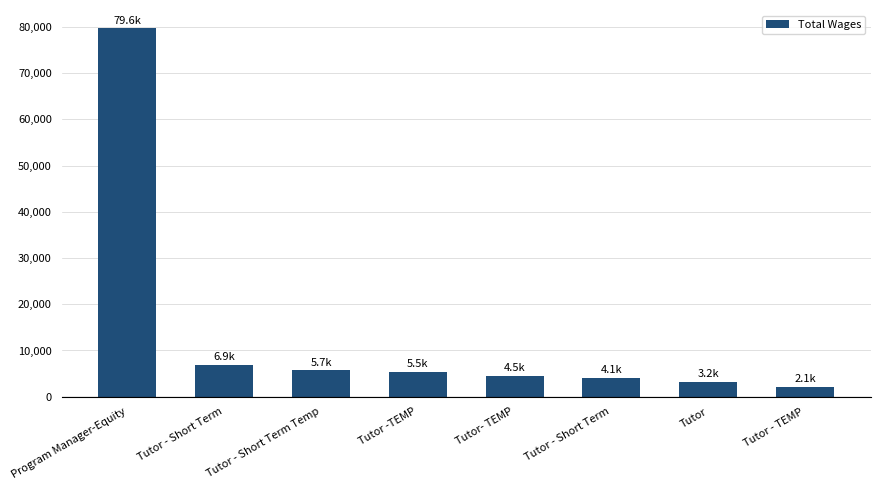

How many data points does each series have?

8